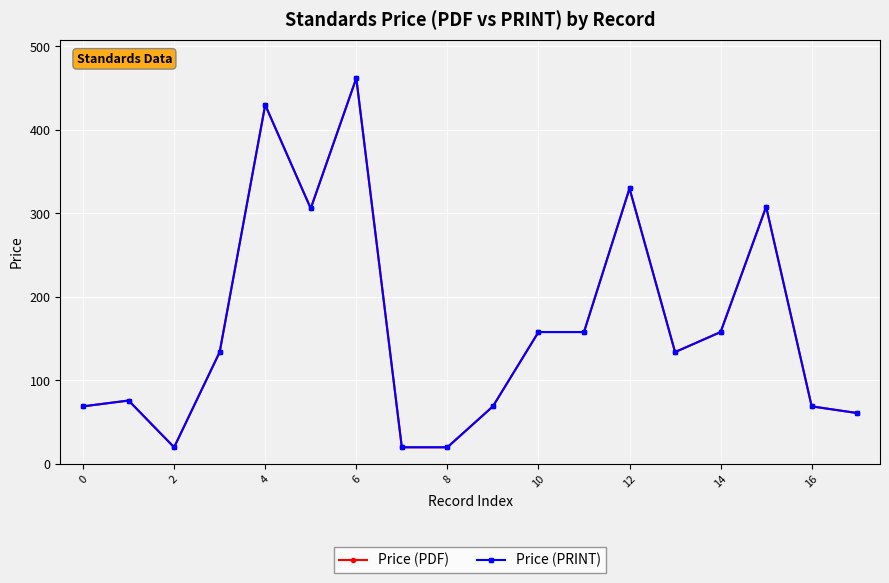

Does the chart have visible grid lines?

Yes